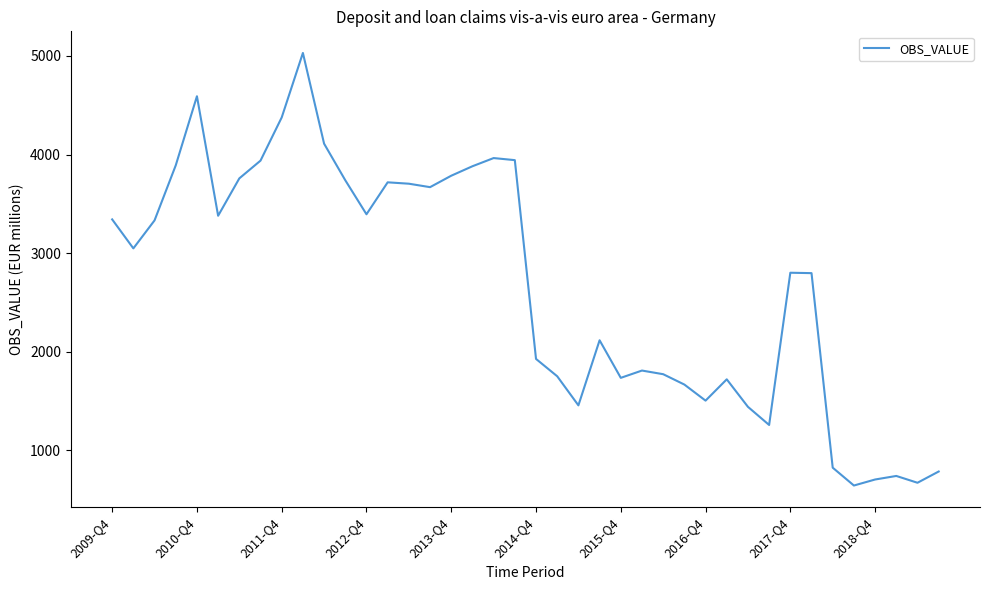

How many lines are shown in the chart?

1